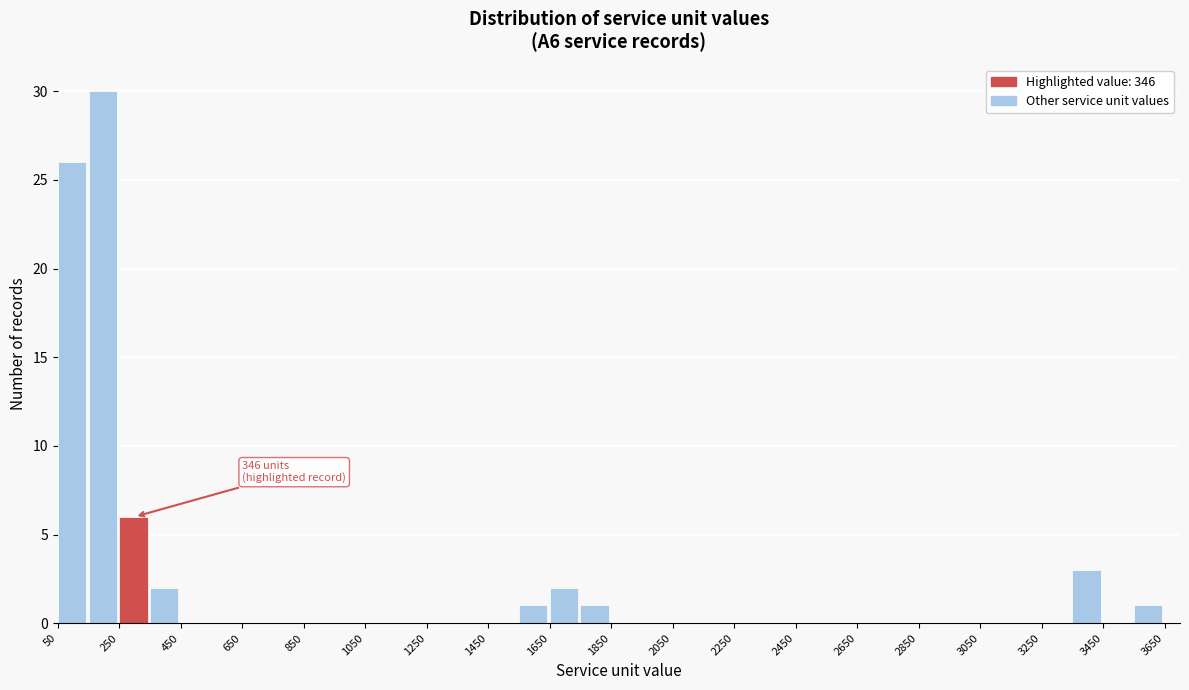

Over which range of the x-axis is the bar tallest?

150 to 250